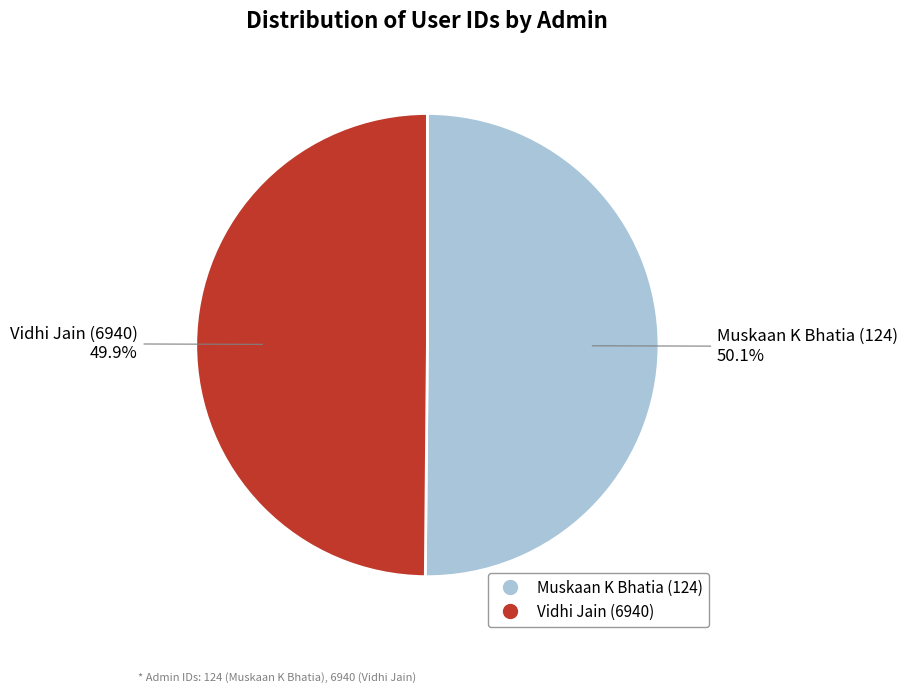

Is the sum of Muskaan K Bhatia (124) and Vidhi Jain (6940) greater than half?

Yes